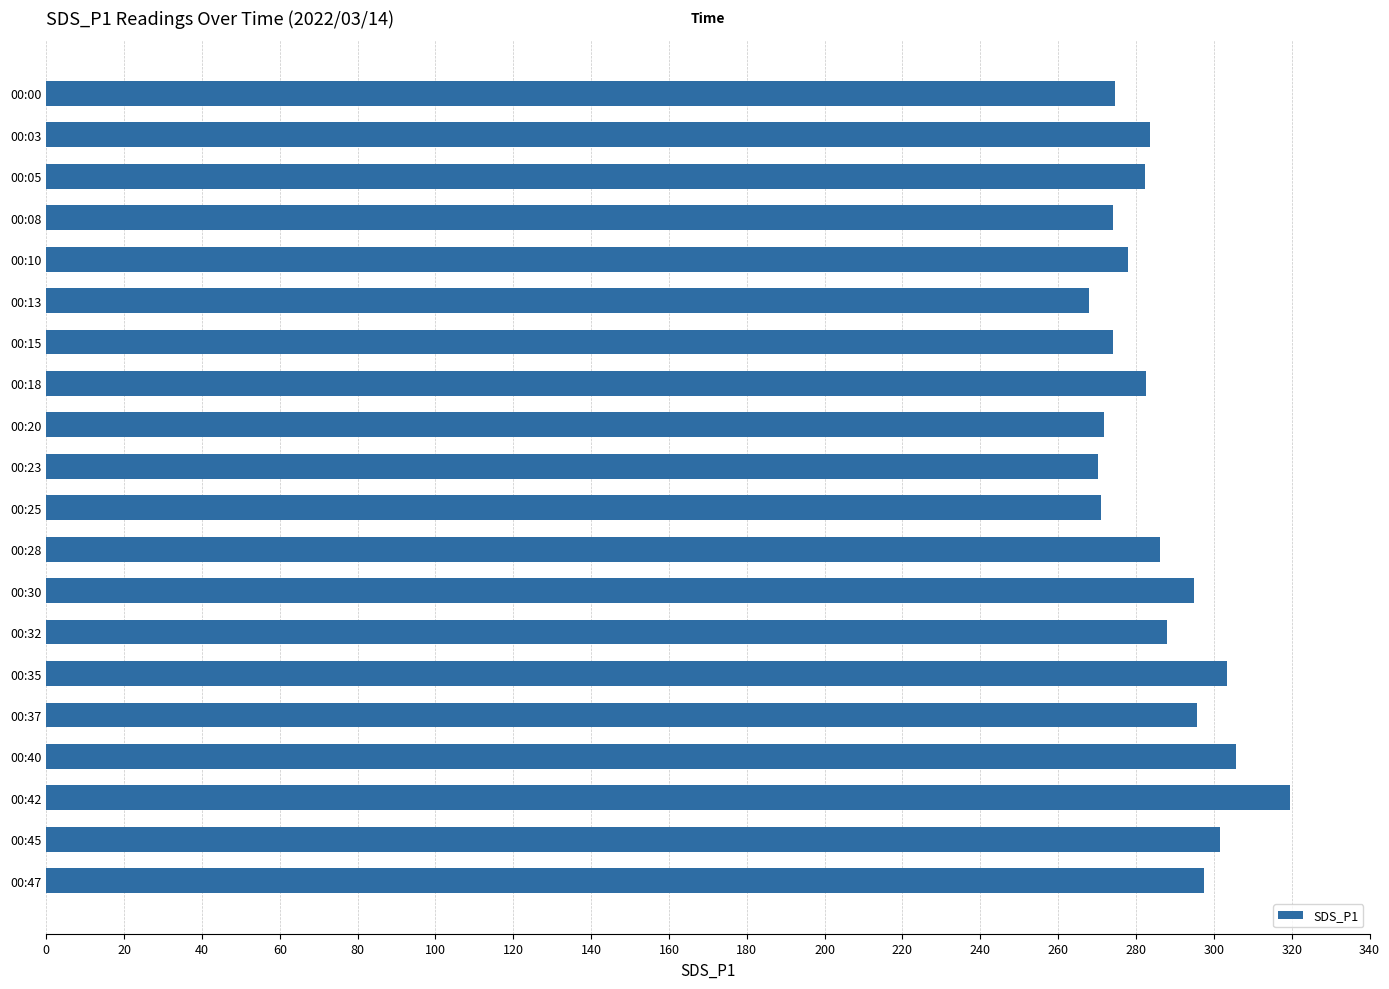

What is the value of the 6th bar from the top?

267.9